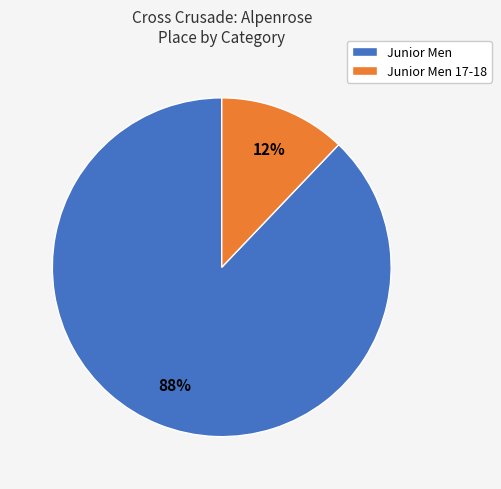

Which has a higher value, Junior Men 17-18 or Junior Men?

Junior Men